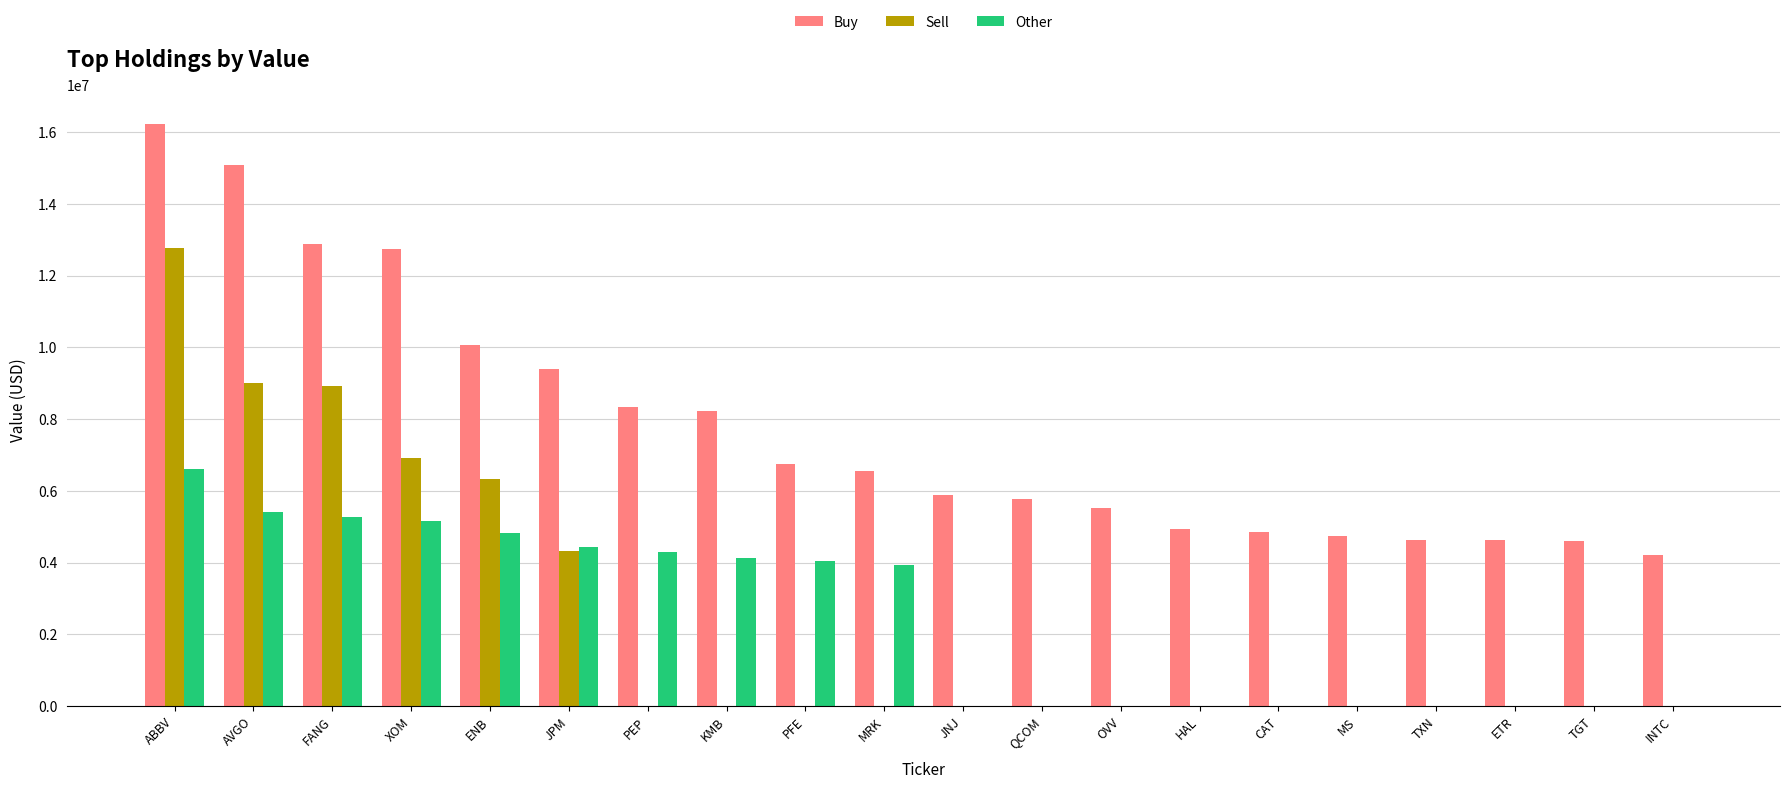

Which series has the largest range (max minus min)?

Sell